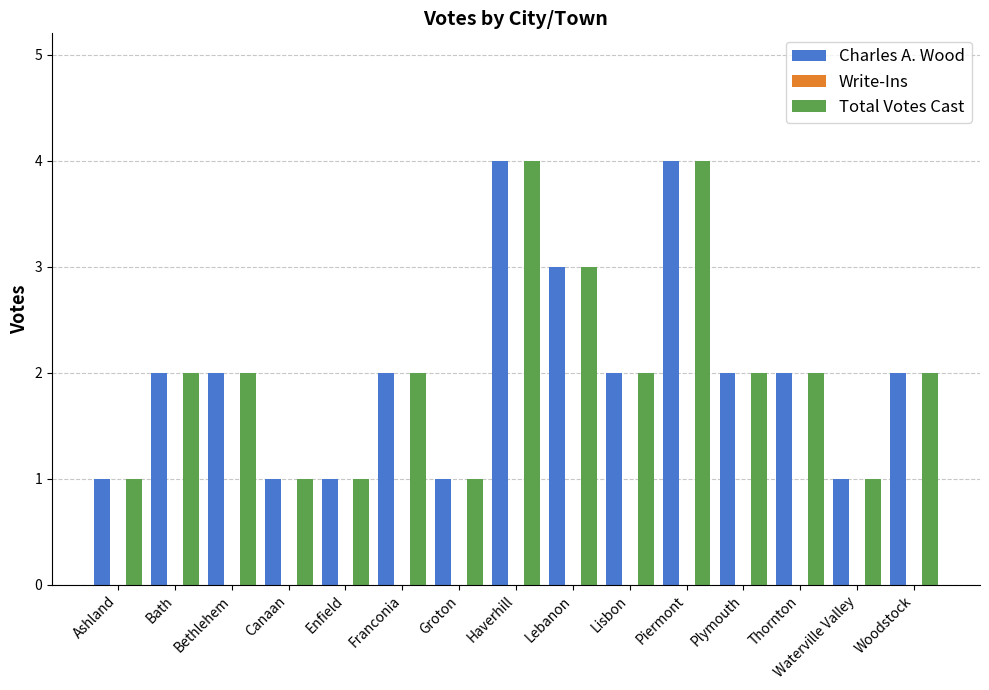

Read the Total Votes Cast value at Lebanon.

3